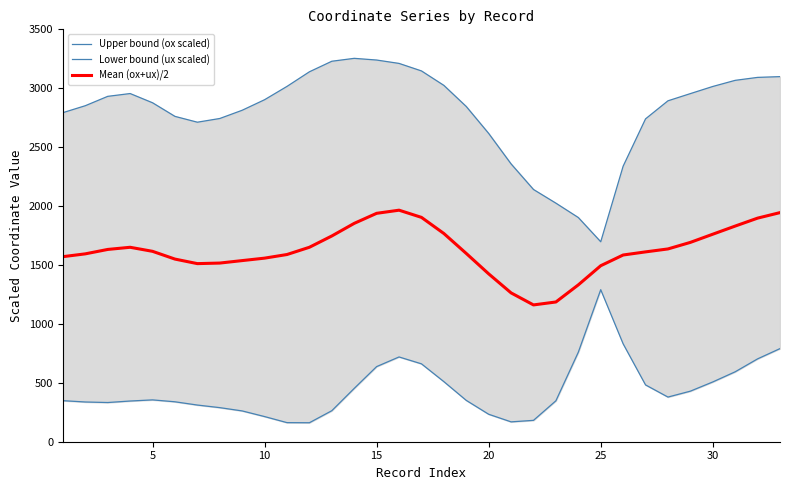

How many data points does each series have?

33